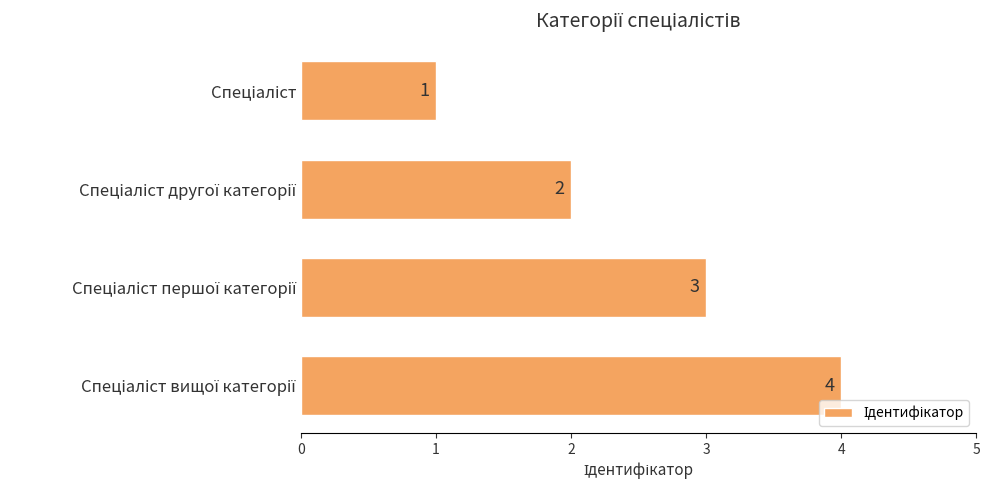

What is the value of the 4th bar from the top?

4